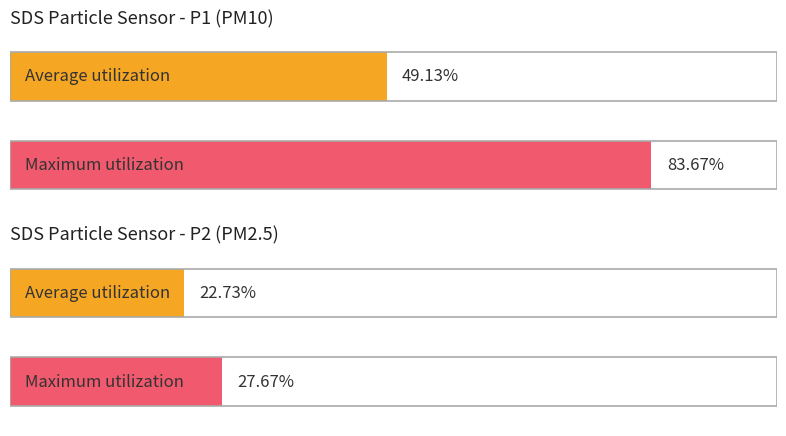

Are the bars horizontal?

Yes